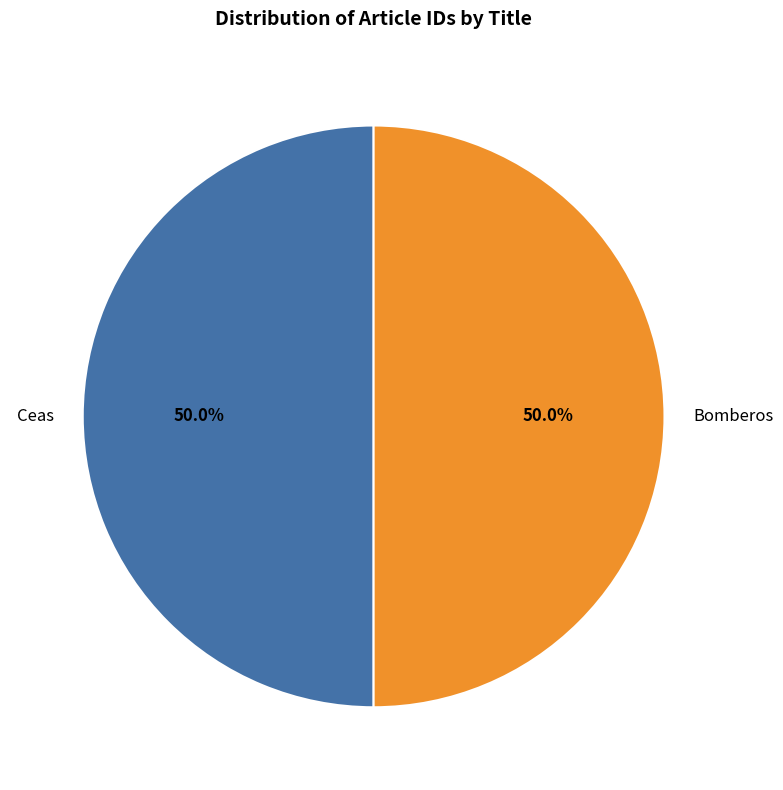

To the nearest percent, what portion does Bomberos represent?

50%